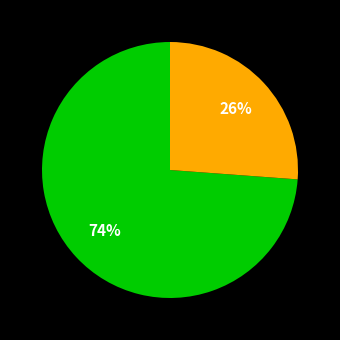

To the nearest percent, what is the average slice percentage?

50%